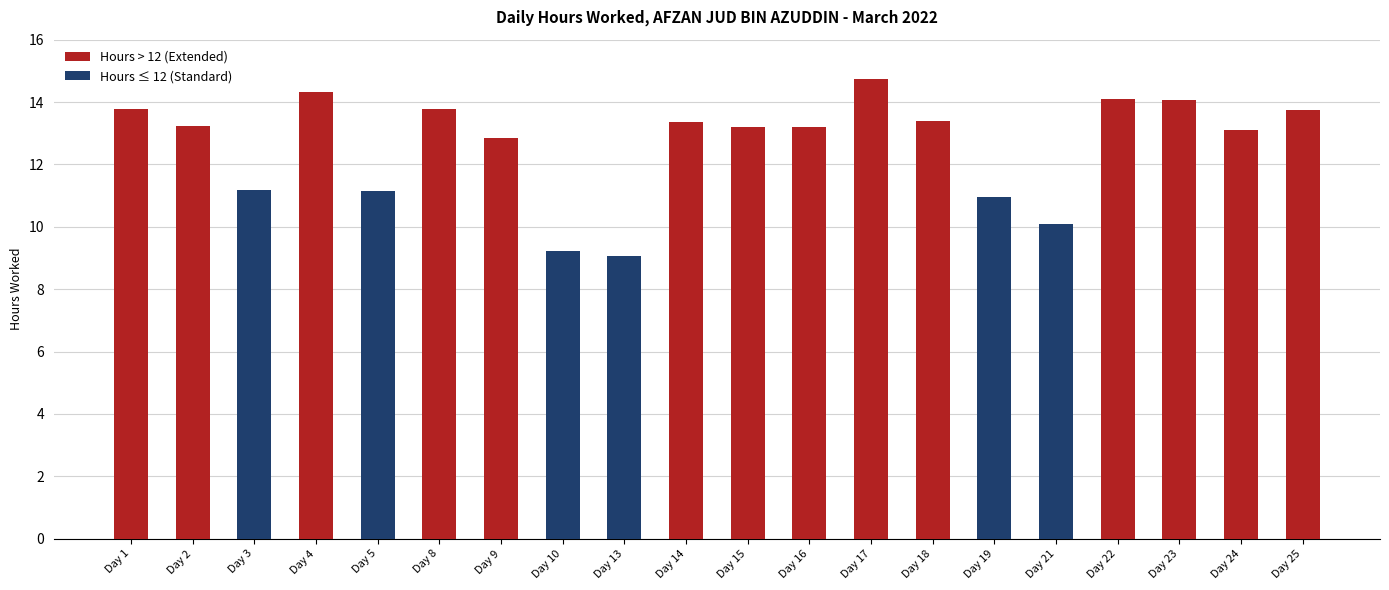

Between Day 22 and Day 19, which is larger?

Day 22